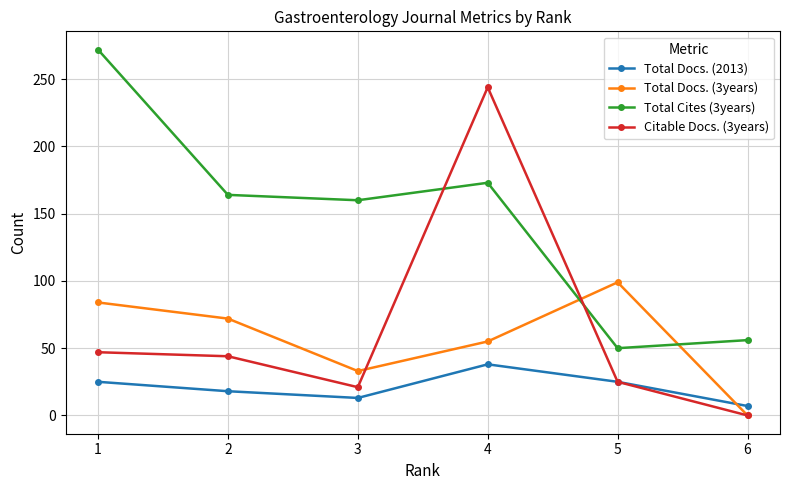

How many lines are shown in the chart?

4